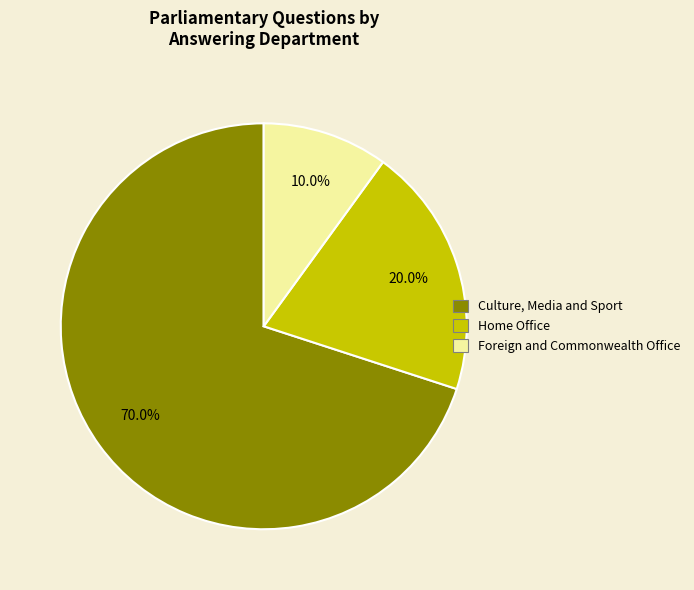

Does any single category account for the majority?

Yes